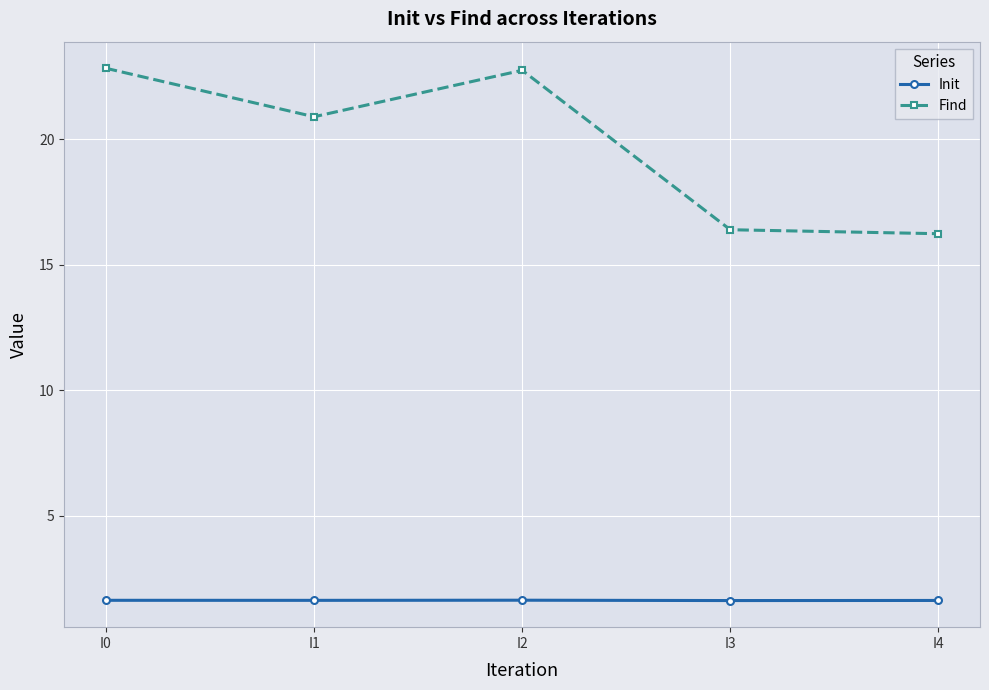

List the series in order of their overall mean, highest first.

Find, Init